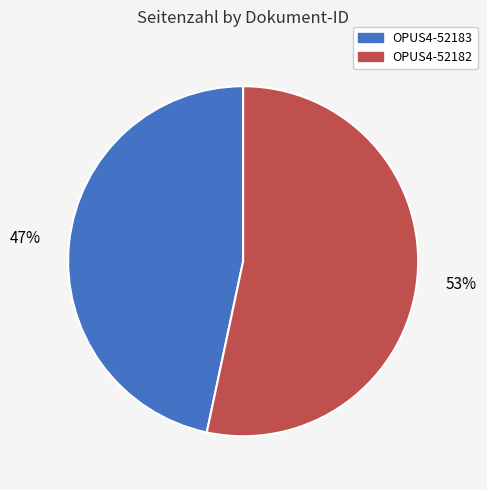

Which slice is the largest?

OPUS4-52182